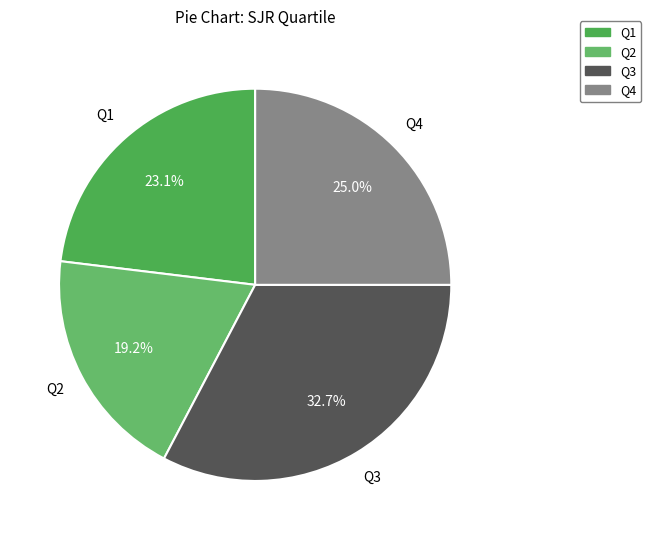

Count the number of slices in the pie.

4